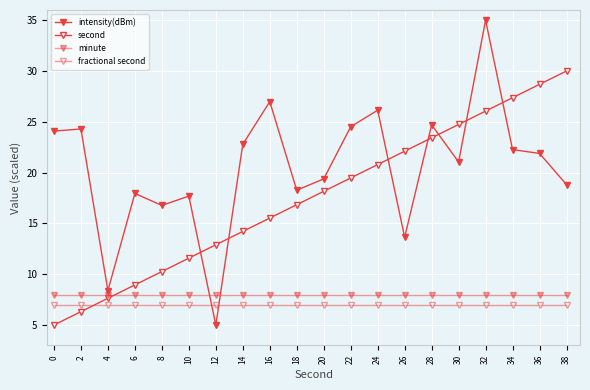

How many data points in second are less than 18?

10